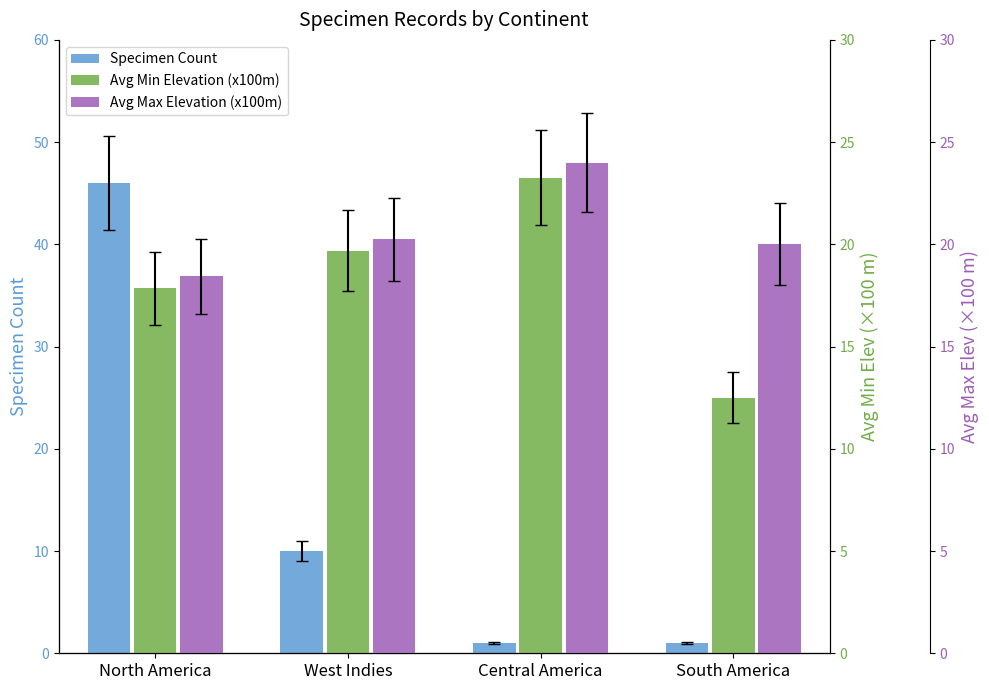

What are all the series names shown in the legend?

Specimen Count, Avg Min Elevation (x100m), Avg Max Elevation (x100m)